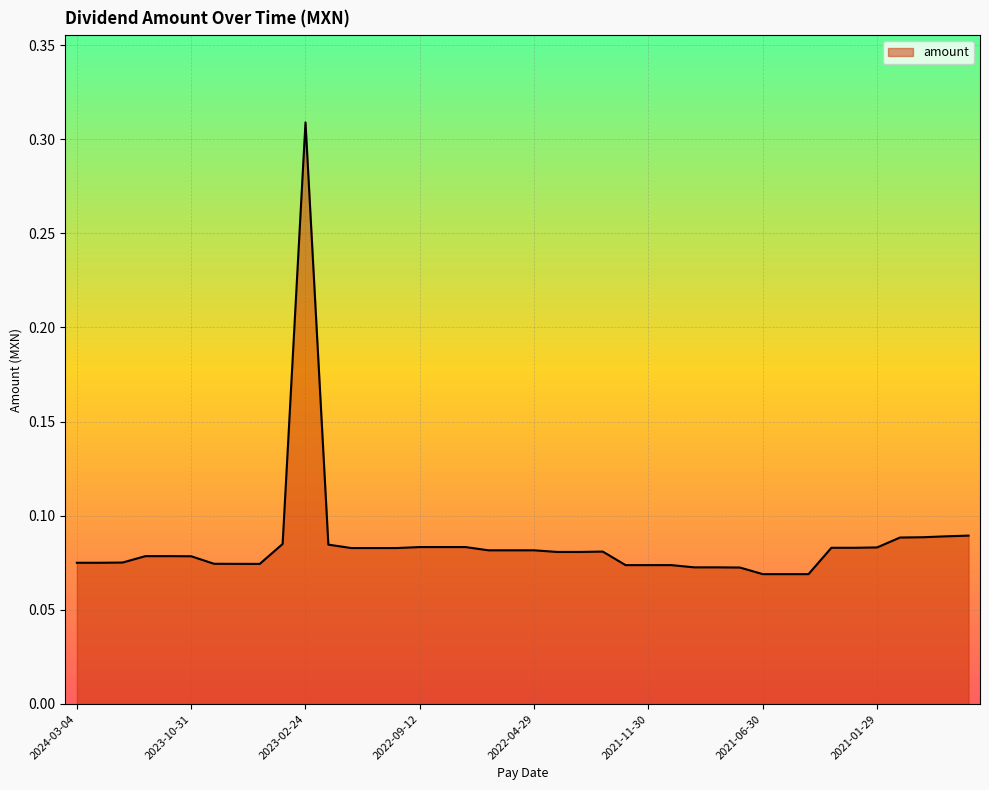

What is the greatest value displayed?

0.3